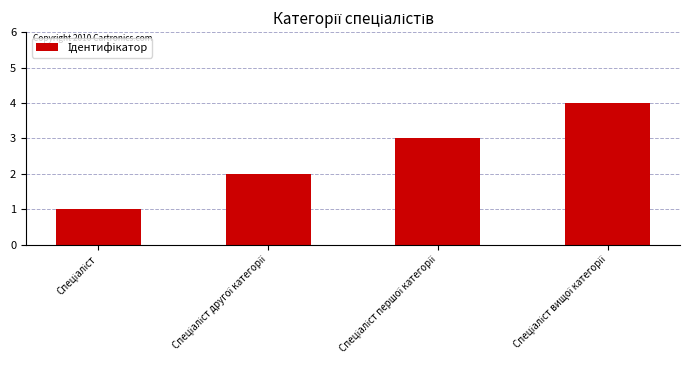

What is the sum of all values?

10